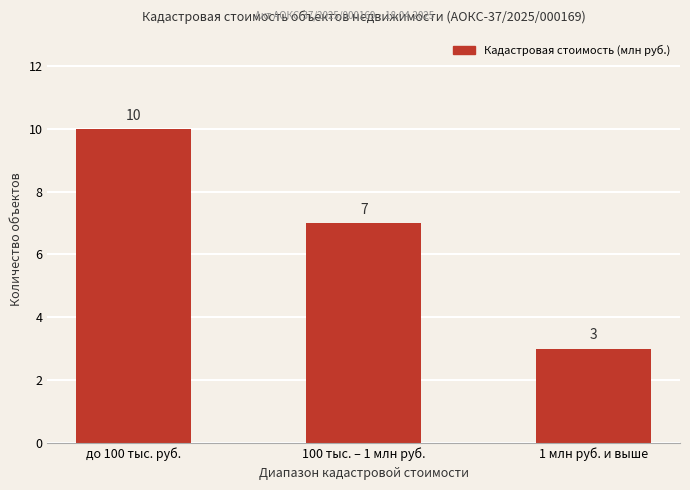

Where does the data first go above 7?

до 100 тыс. руб.